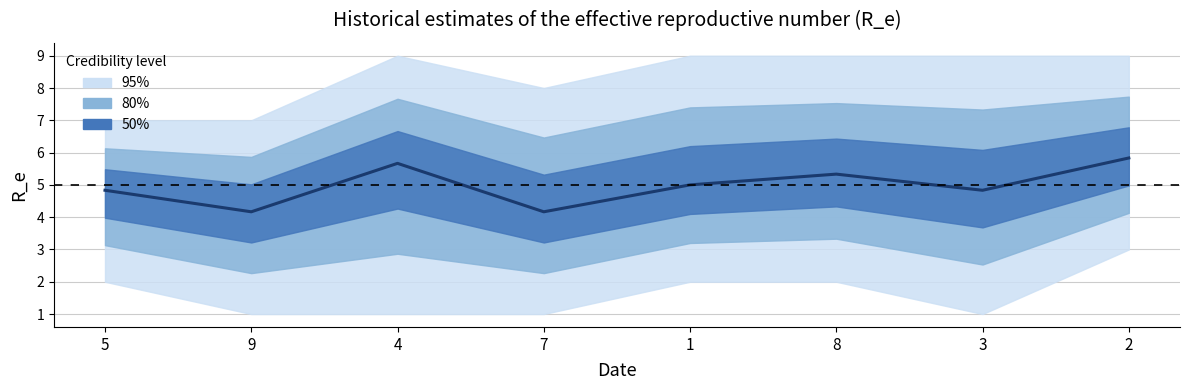

What is the average value?

5.0